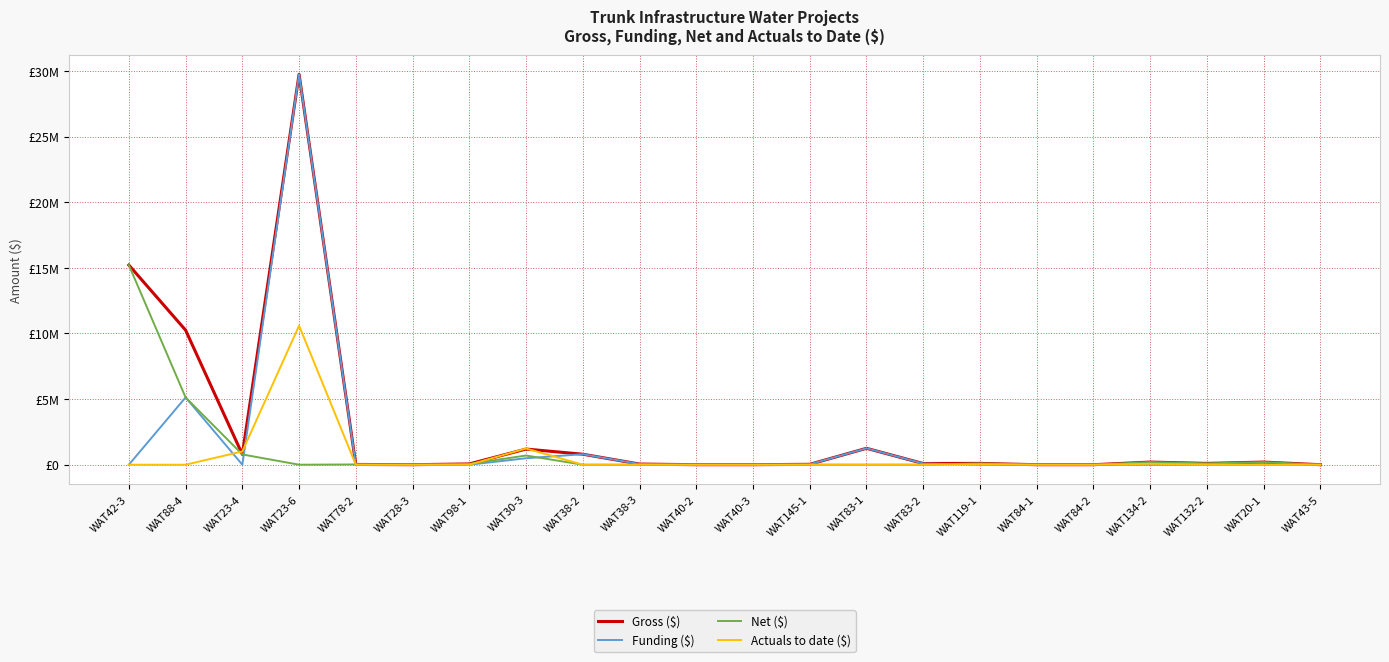

Does the chart have visible grid lines?

Yes